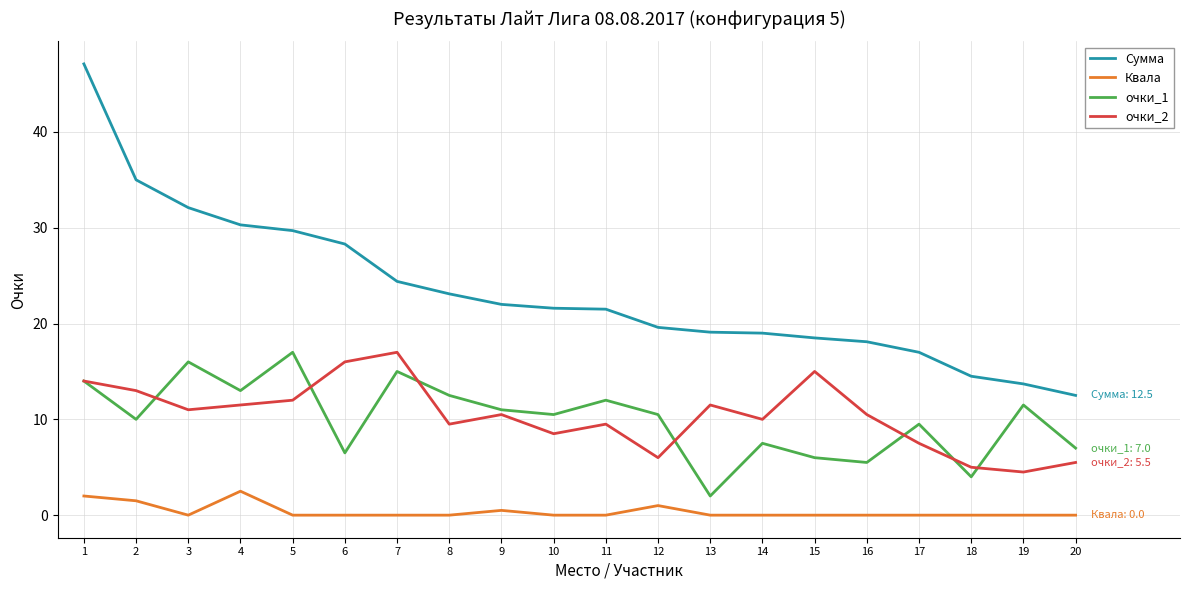

Which series ends up on top after the final intersection of очки_2 and очки_1?

очки_1